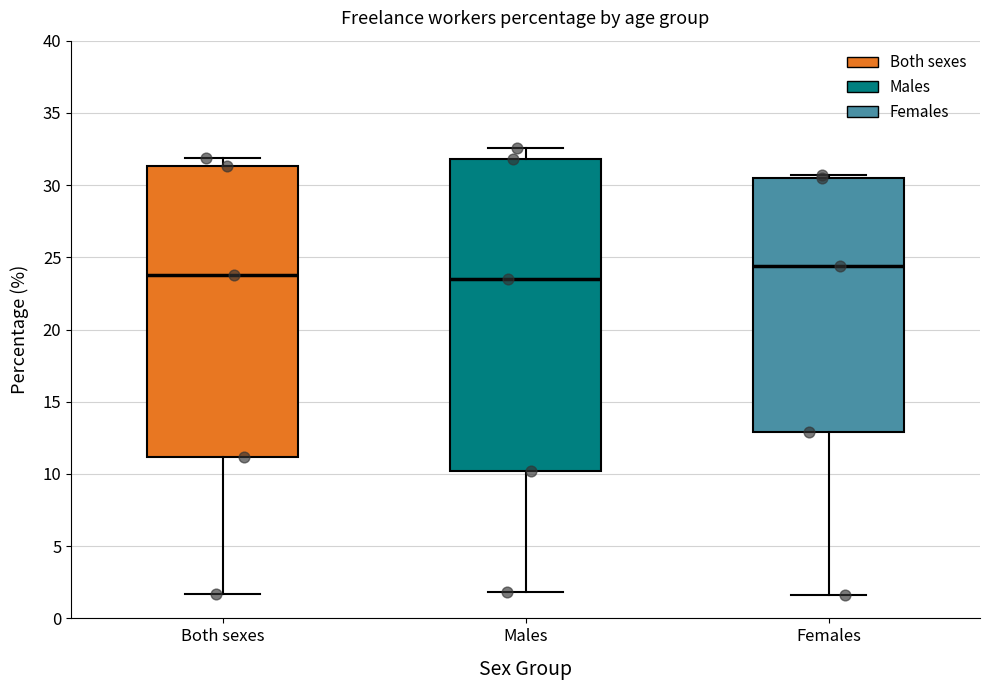

Reading left to right, read every box against the y-axis: the position of its median line, the range the box covers, and the ends of its whiskers. The values are not printed on the chart, so give them approximately, as read against the axis.

Both sexes: median 24.0, box 11.0 to 31.5, whiskers 1.5 to 32.0
Males: median 23.5, box 10.0 to 32.0, whiskers 2.0 to 32.5
Females: median 24.5, box 13.0 to 30.5, whiskers 1.5 to 30.5 (just above the box's upper edge)